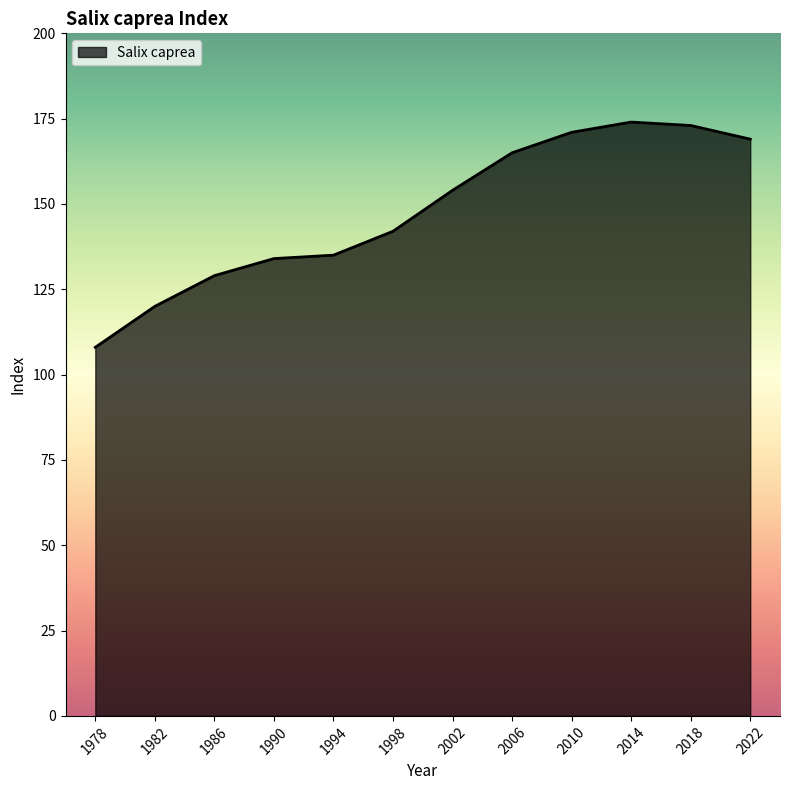

Is it true that the value at 1994 is 135?

True